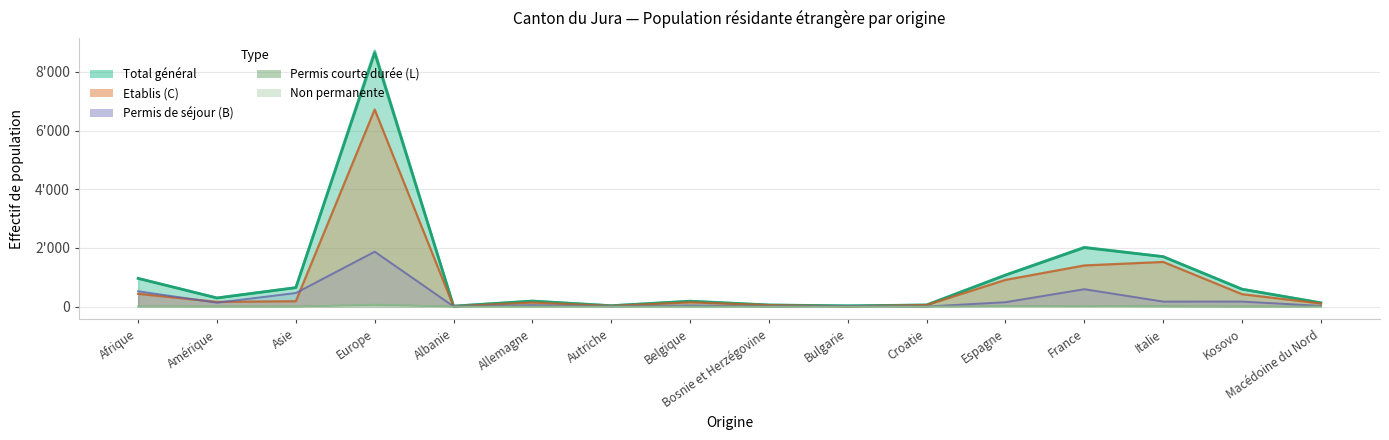

Which category has the highest value across all series?

Europe